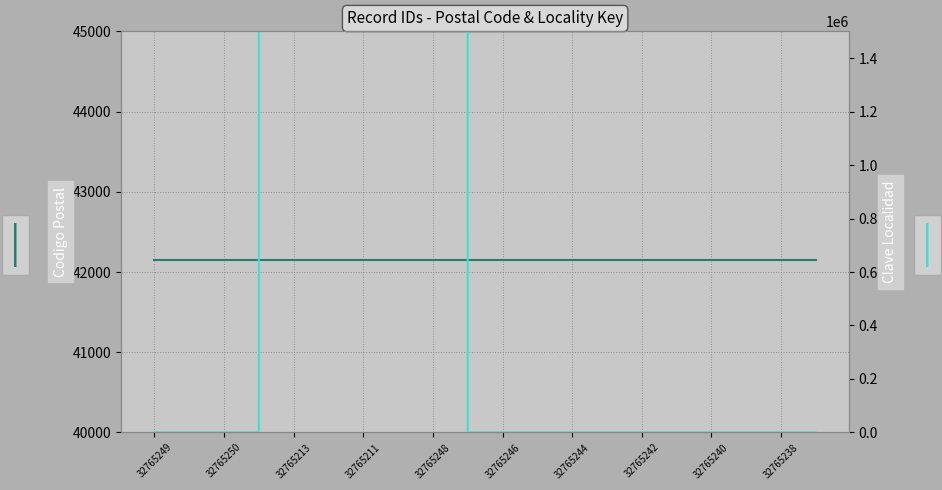

Is it true that Codigo Postal equals 27177.1 at 32765244?

False